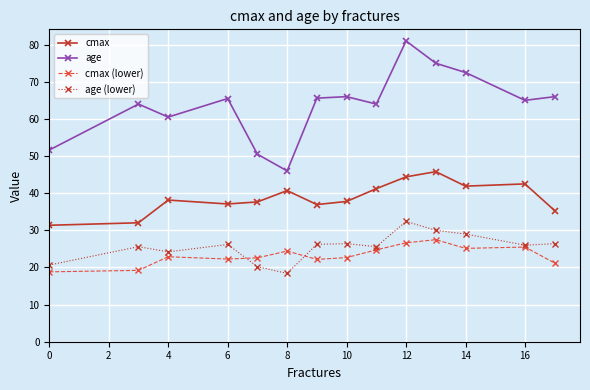

How many series are shown in this chart?

4